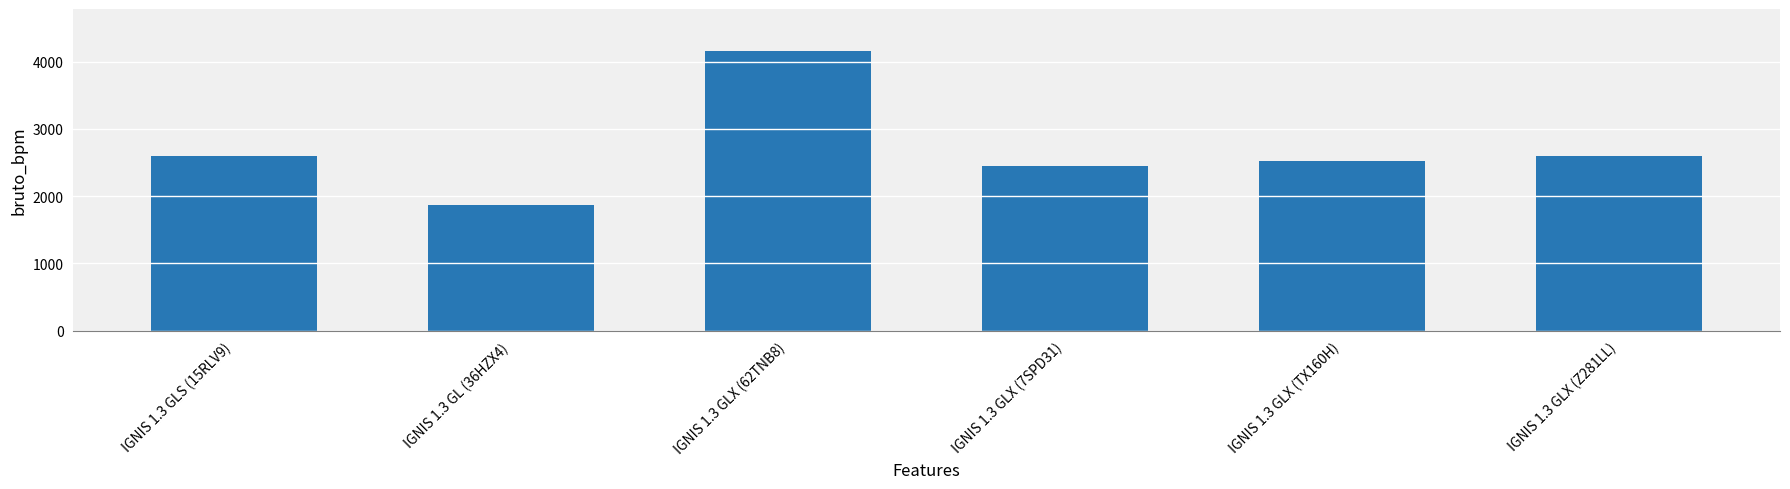

What is the approximate value at IGNIS 1.3 GLS (15RLV9), to the nearest 100?

2600